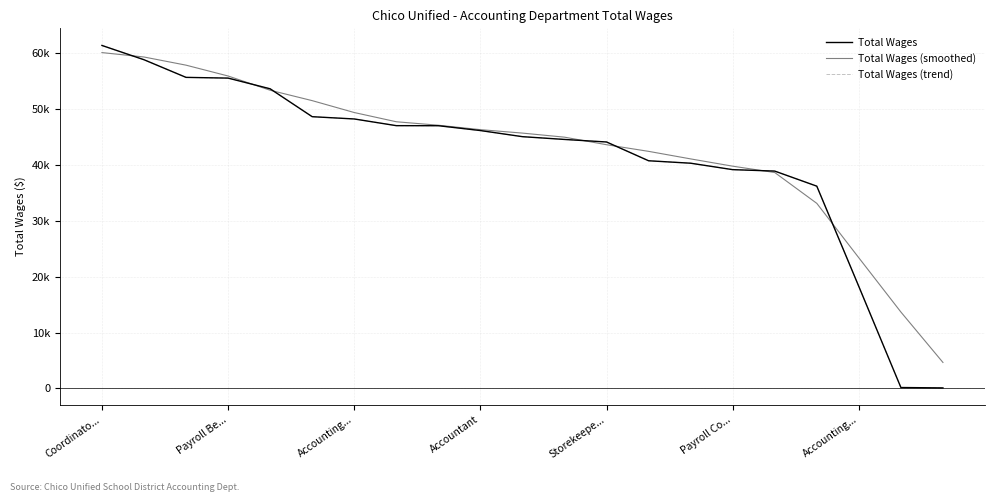

What is the minimum value for Total Wages (trend)?

101.0